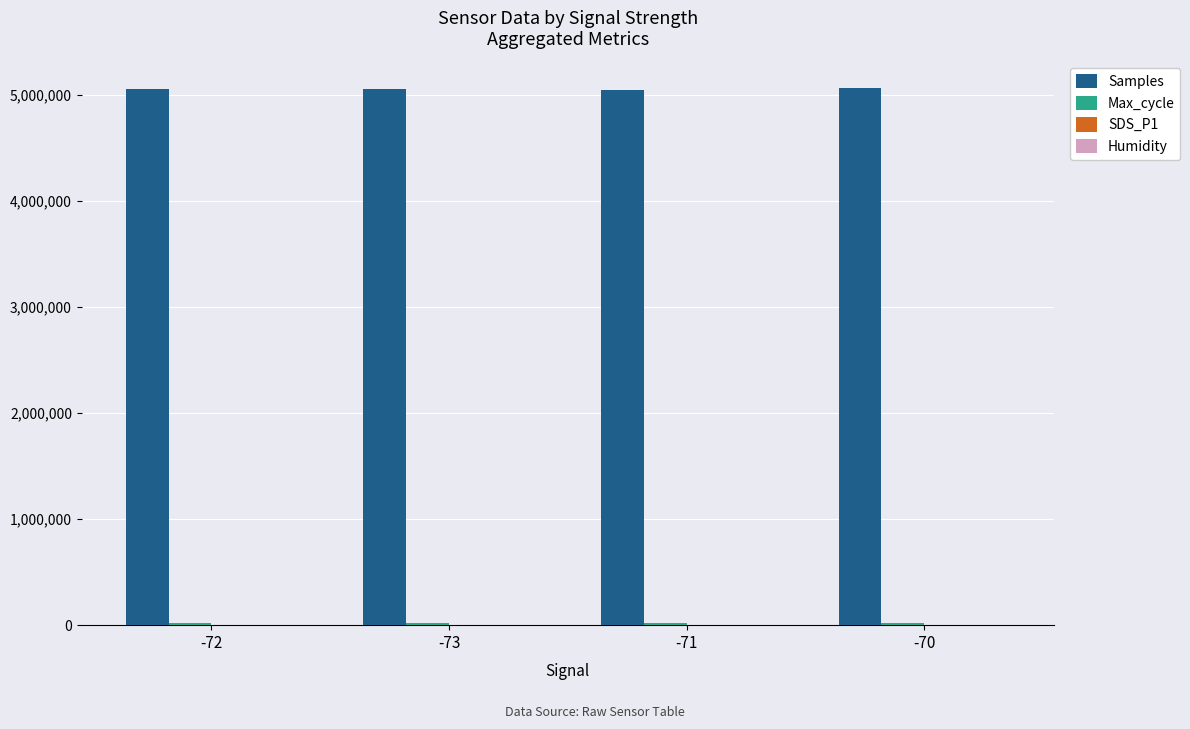

Which series has the largest total across all categories?

Samples